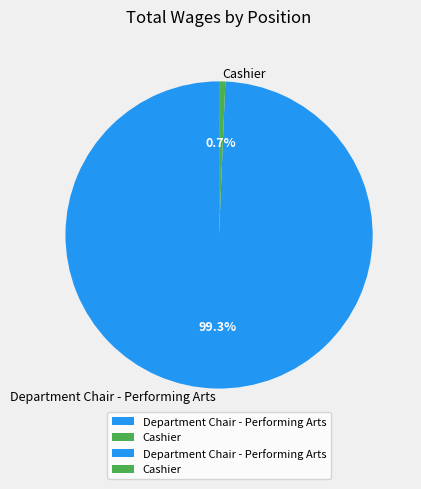

How many slices are in this pie chart?

2